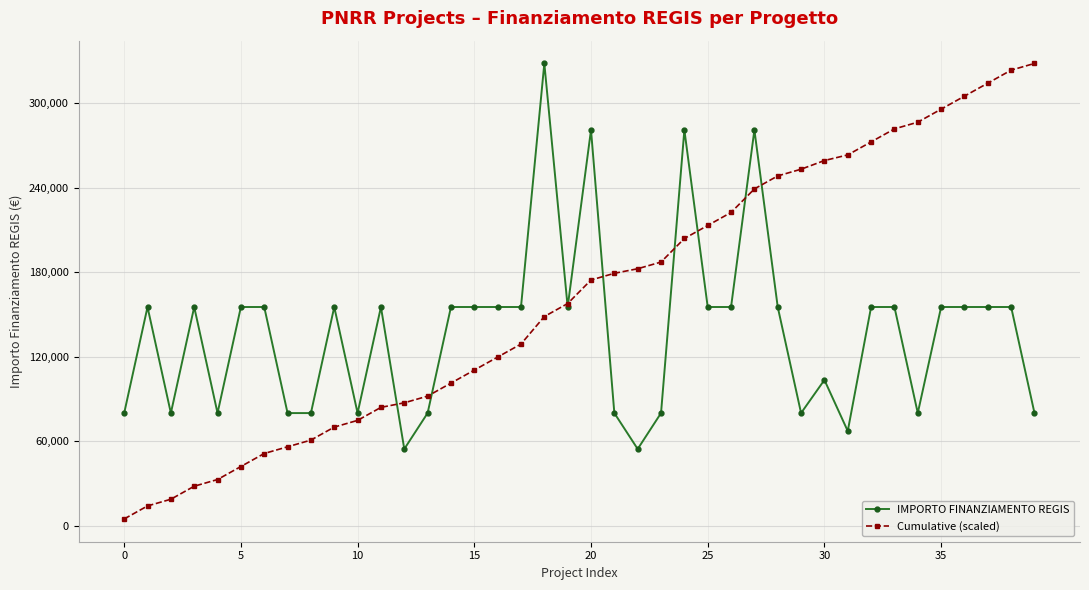

Reading left to right, extract all data points from this chart.

IMPORTO FINANZIAMENTO REGIS: 79922.0	155234.0	79922.0	155234.0	79922.0	155234.0	155234.0	79922.0	79922.0	155234.0	79922.0	155234.0	54412.0	79922.0	155234.0	155234.0	155234.0	155234.0	328160.0	155234.0	280932.0	79922.0	54412.0	79922.0	280932.0	155234.0	155234.0	280932.0	155234.0	79922.0	103444.0	67167.0	155234.0	155234.0	79922.0	155234.0	155234.0	155234.0	155234.0	79922.0
Cumulative (scaled): 4756.4	13994.7	18751.1	27989.4	32745.8	41984.2	51222.5	55978.9	60735.3	69973.6	74730.0	83968.3	87206.5	91962.9	101201.3	110439.6	119678.0	128916.4	148446.0	157684.3	174403.3	179159.7	182397.9	187154.2	203873.2	213111.6	222349.9	239068.9	248307.2	253063.6	259219.8	263217.1	272455.5	281693.8	286450.2	295688.5	304926.9	314165.3	323403.6	328160.0